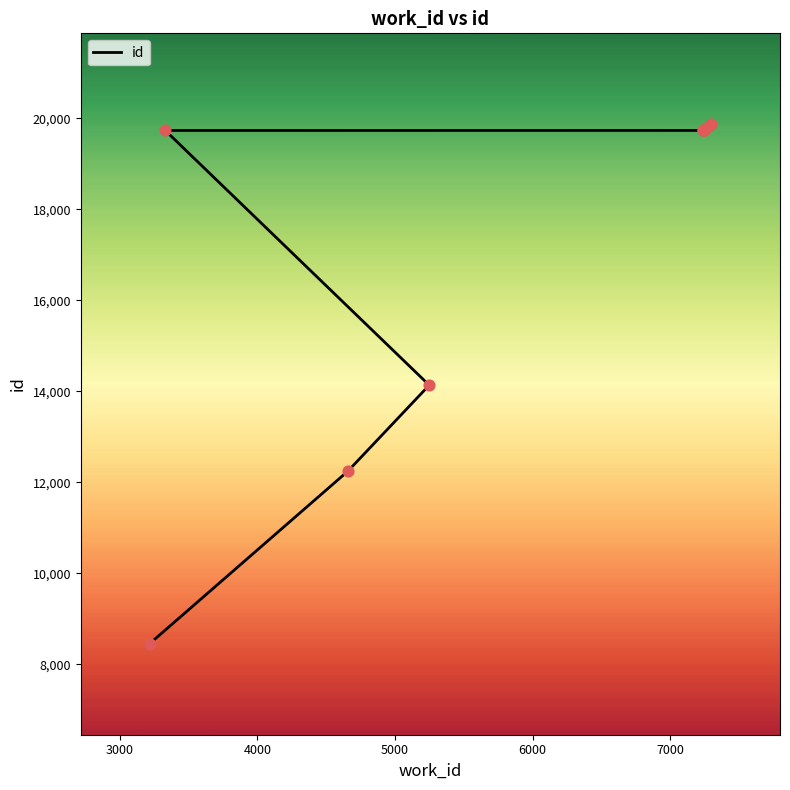

What is the ratio of the value at 3000 to the value at 4000?

0.9